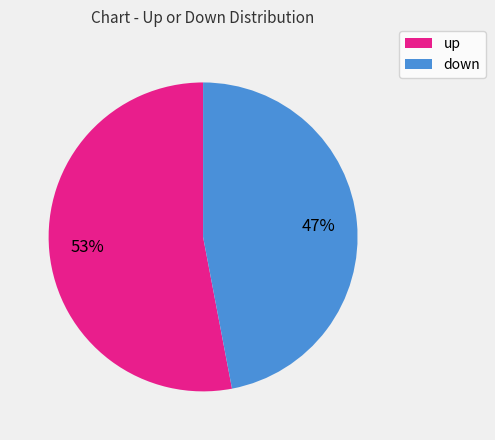

Is it true that up is 53% of the pie?

True